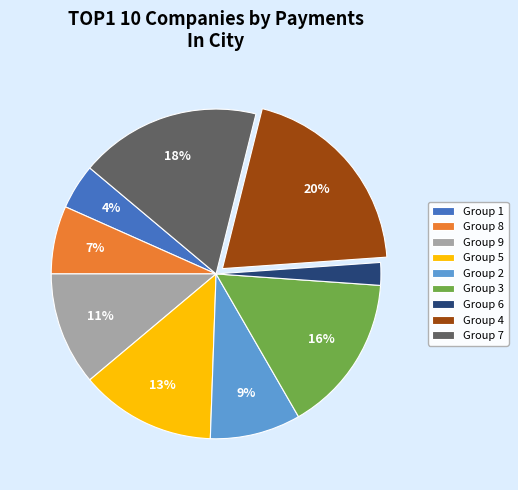

Is it true that Group 5 is 13% of the pie?

True